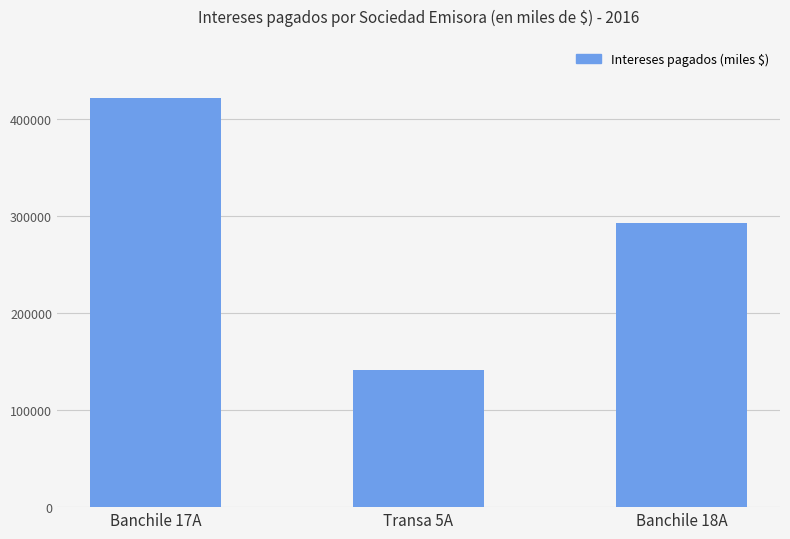

Read the value at Banchile 17A, to the nearest 100.

422300